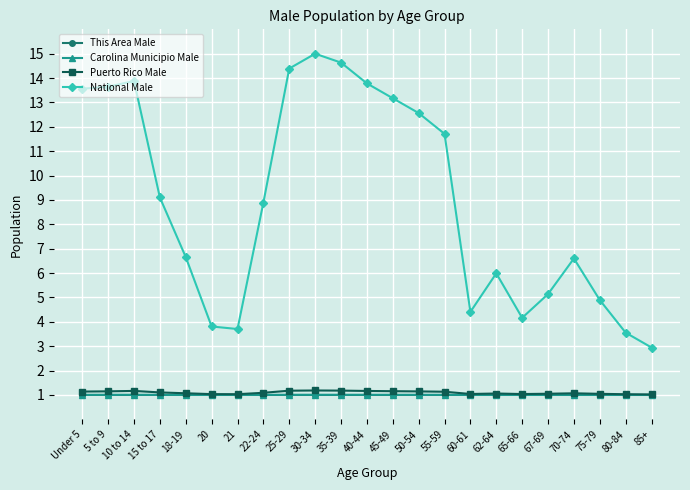

True or false: Carolina Municipio Male has more than 0 interior local peaks.

True